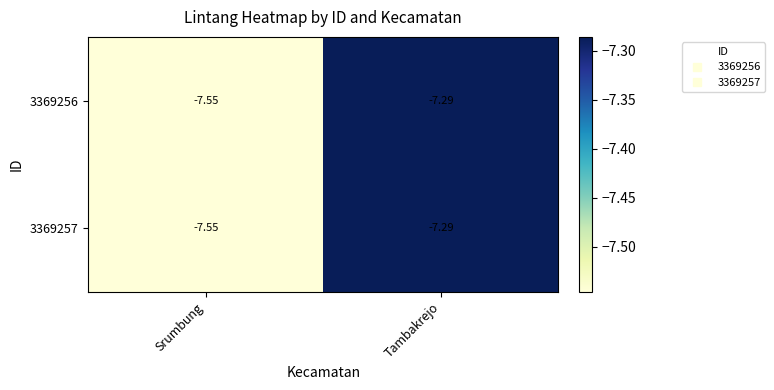

Where is 3369256 nearest to the value -7?

Tambakrejo